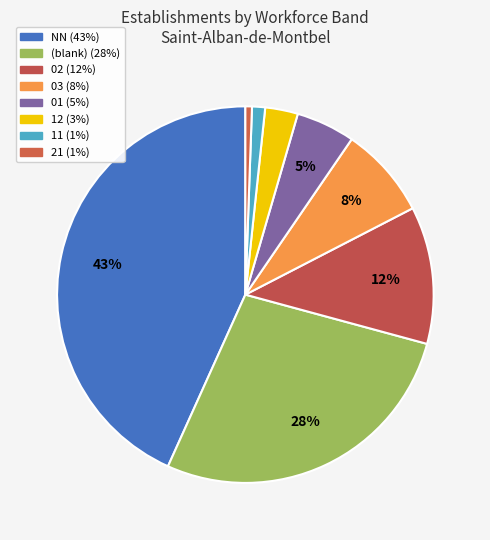

Count the number of slices in the pie.

8